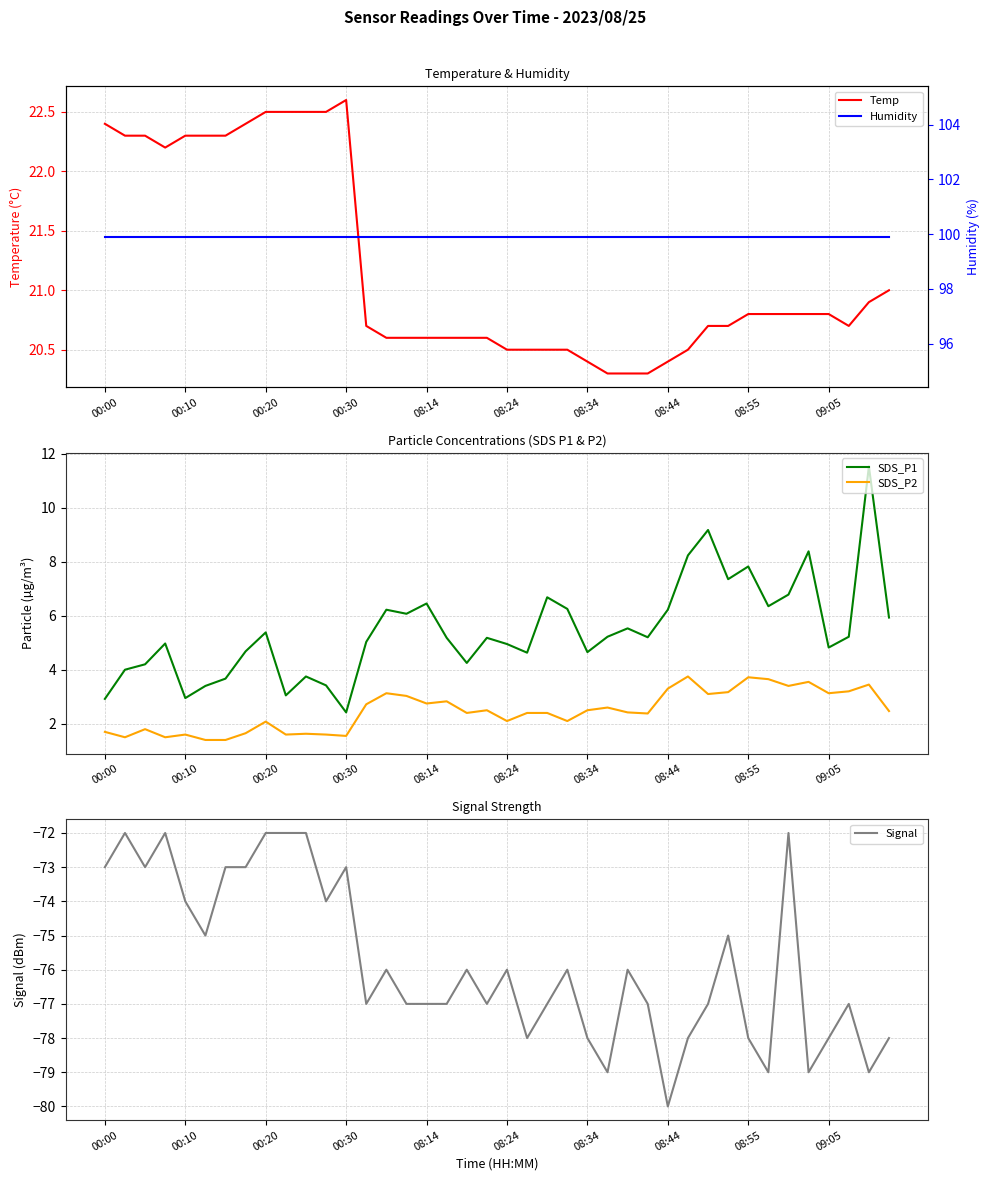

What is the approximate value of SDS_P2 at 08:24?

2.1